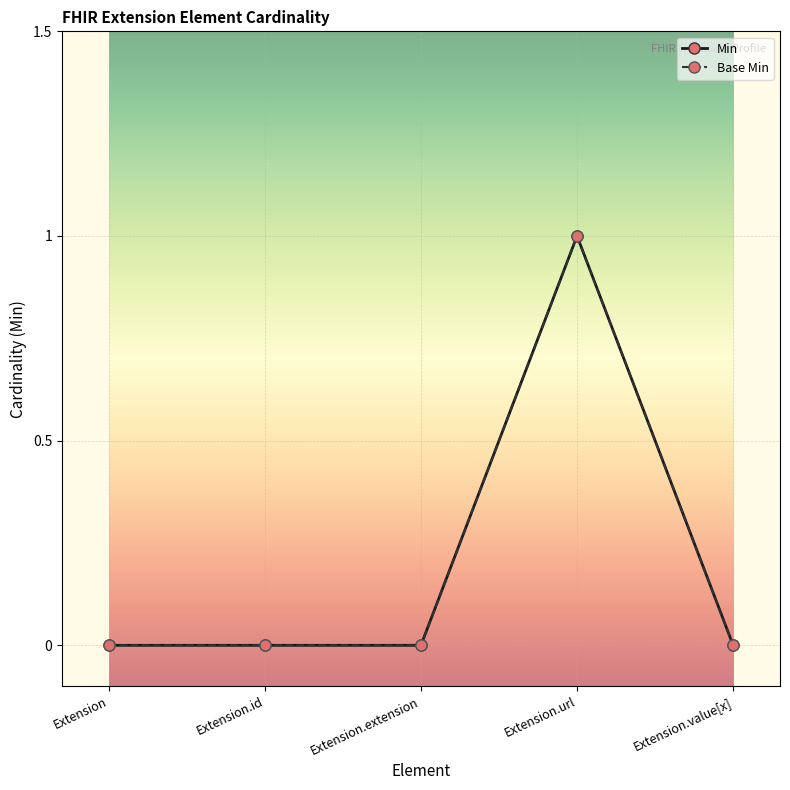

What are all the series names shown in the legend?

Min, Base Min